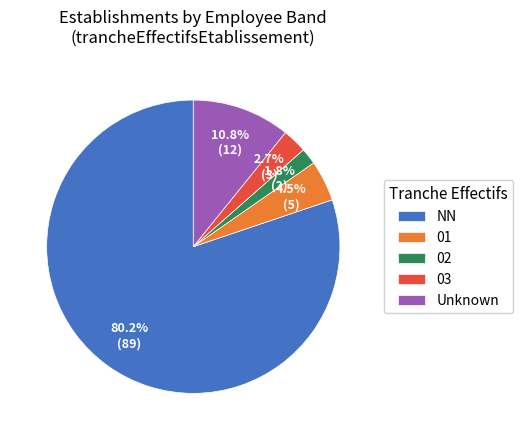

What is the majority slice?

NN